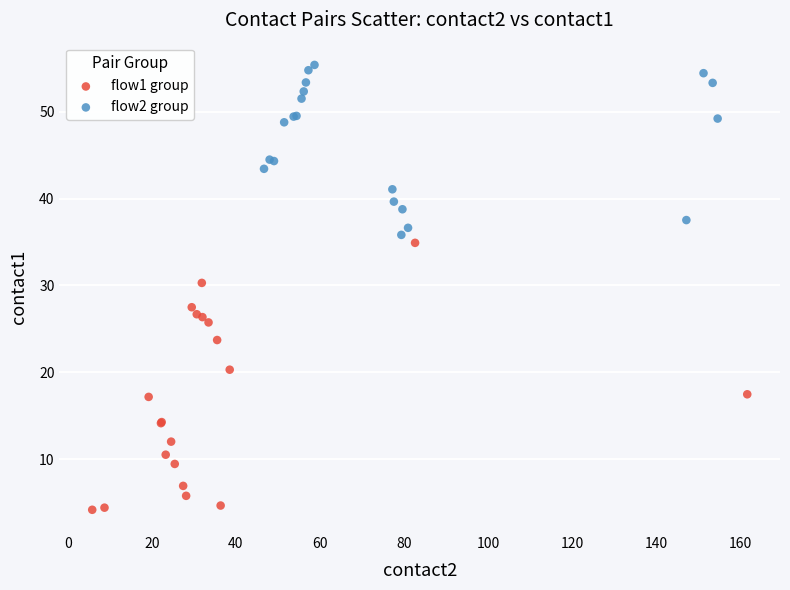

Which series reaches the maximum Y coordinate?

flow2 group